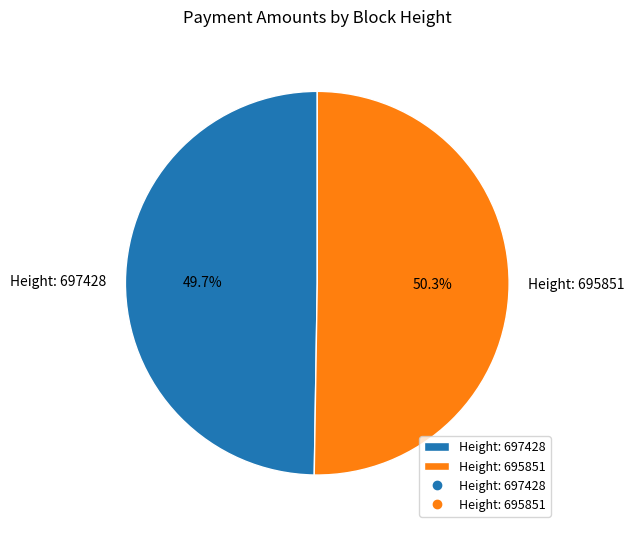

How many slices are in this pie chart?

2